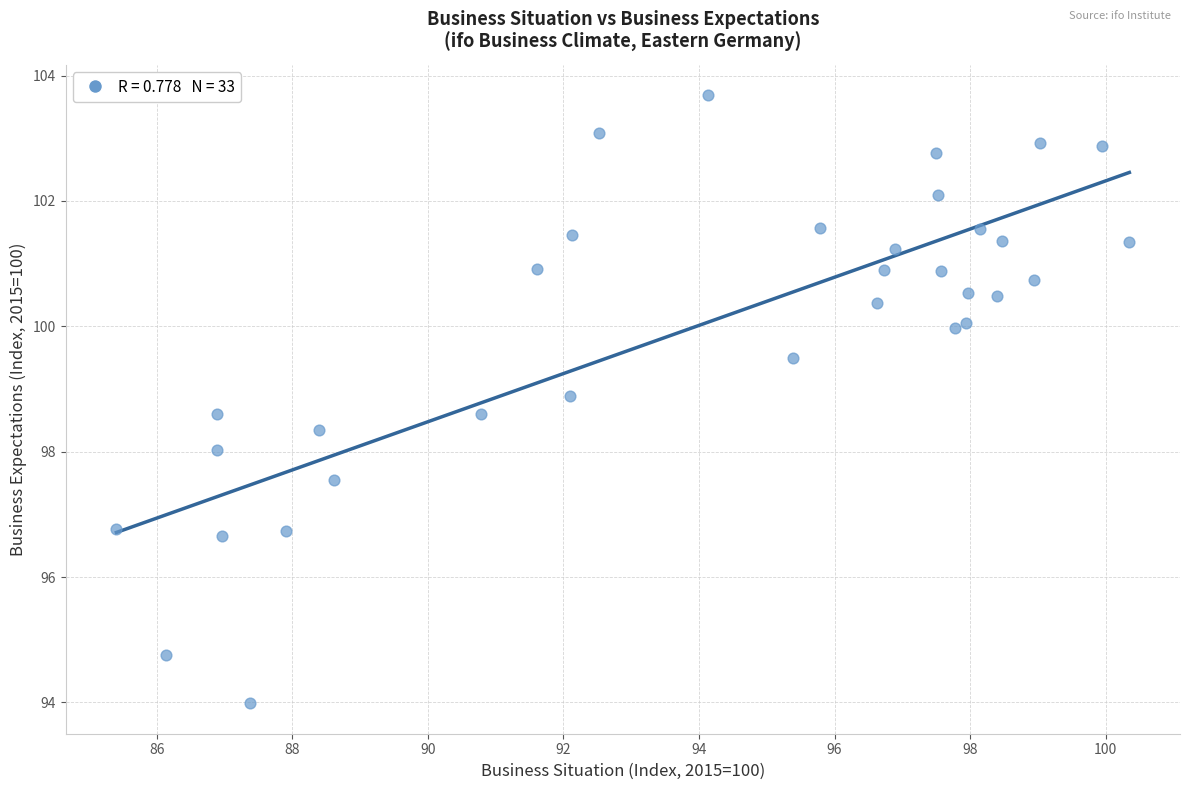

What is the range of Y values (max minus min)?

9.7